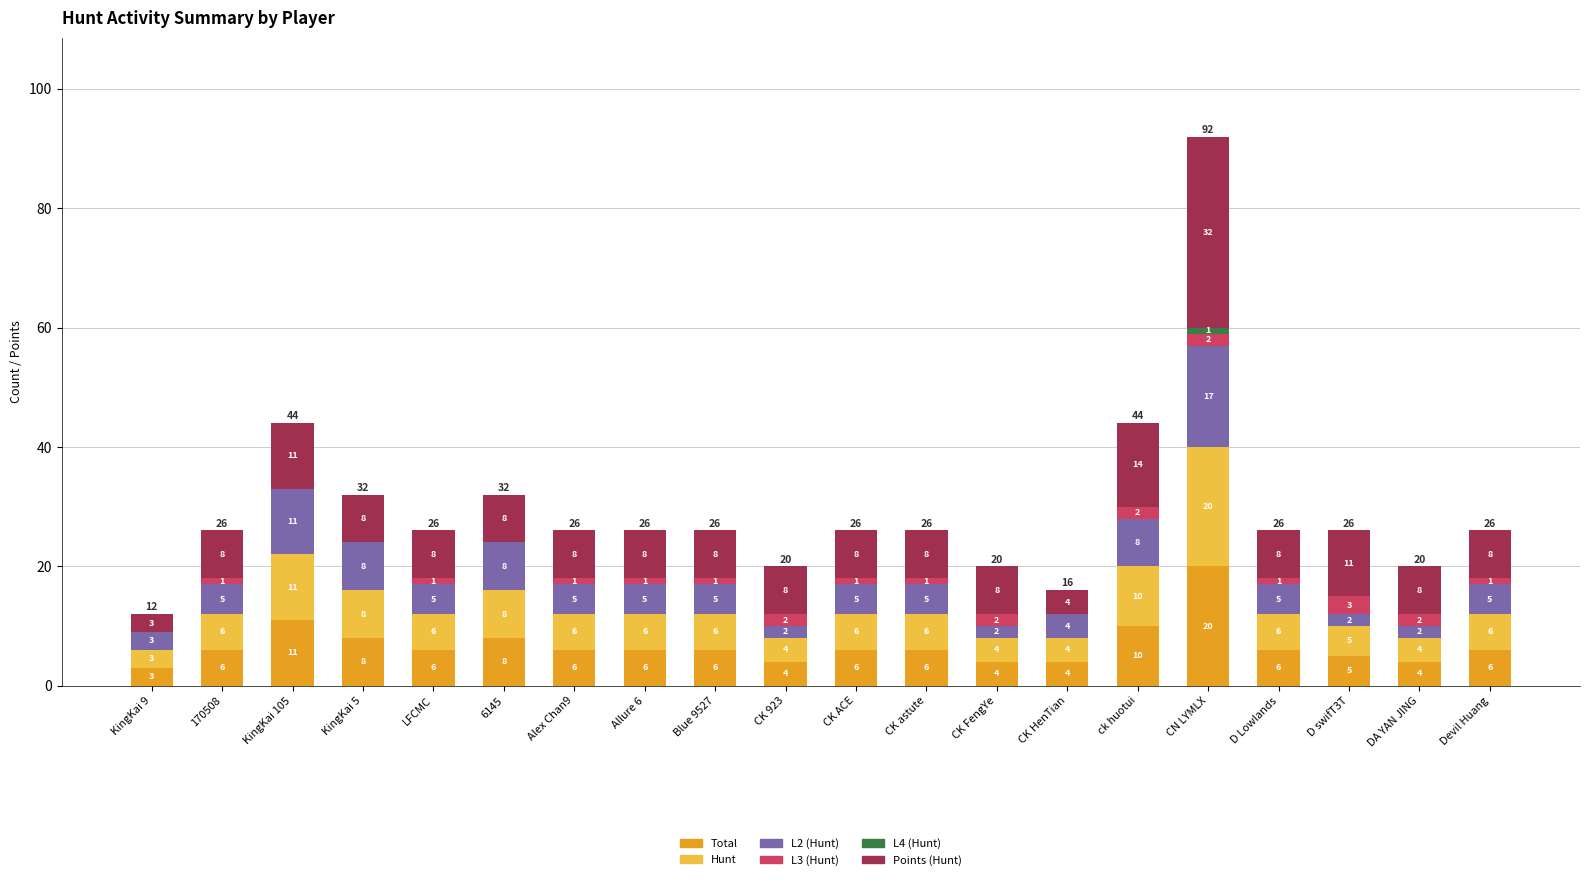

At which category is the sum across all series the highest?

CN LYMLX